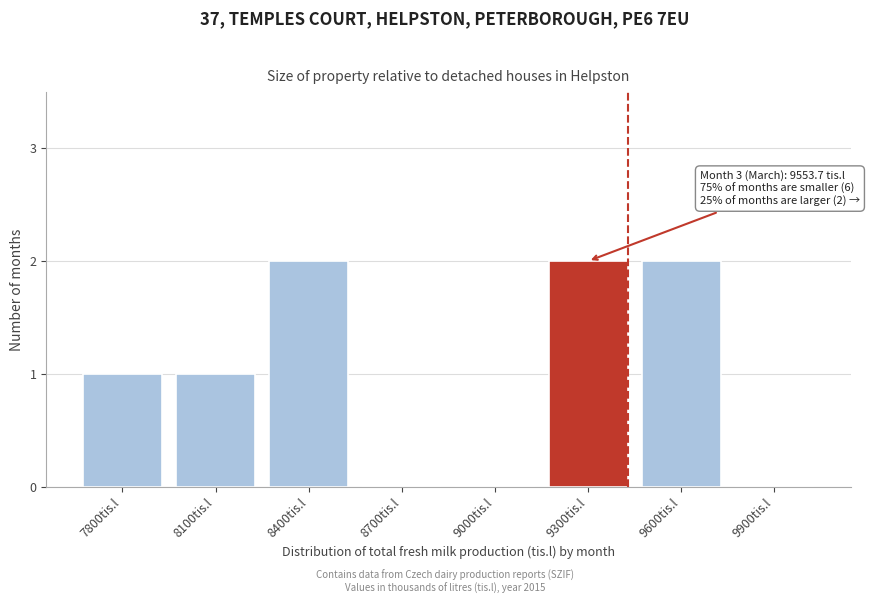

Reading left to right, extract all data points from this chart.

7800tis.l=1	8100tis.l=1	8400tis.l=2	8700tis.l=0	9000tis.l=0	9300tis.l=2	9600tis.l=2	9900tis.l=0